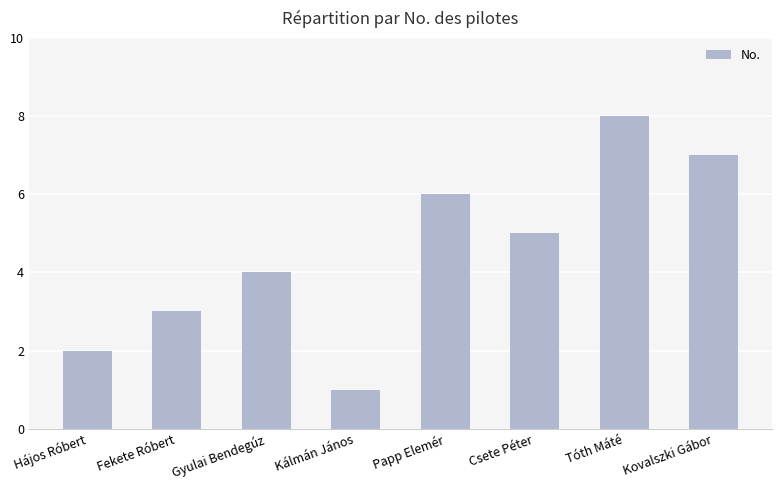

Which label corresponds to the largest value in the chart?

Tóth Máté